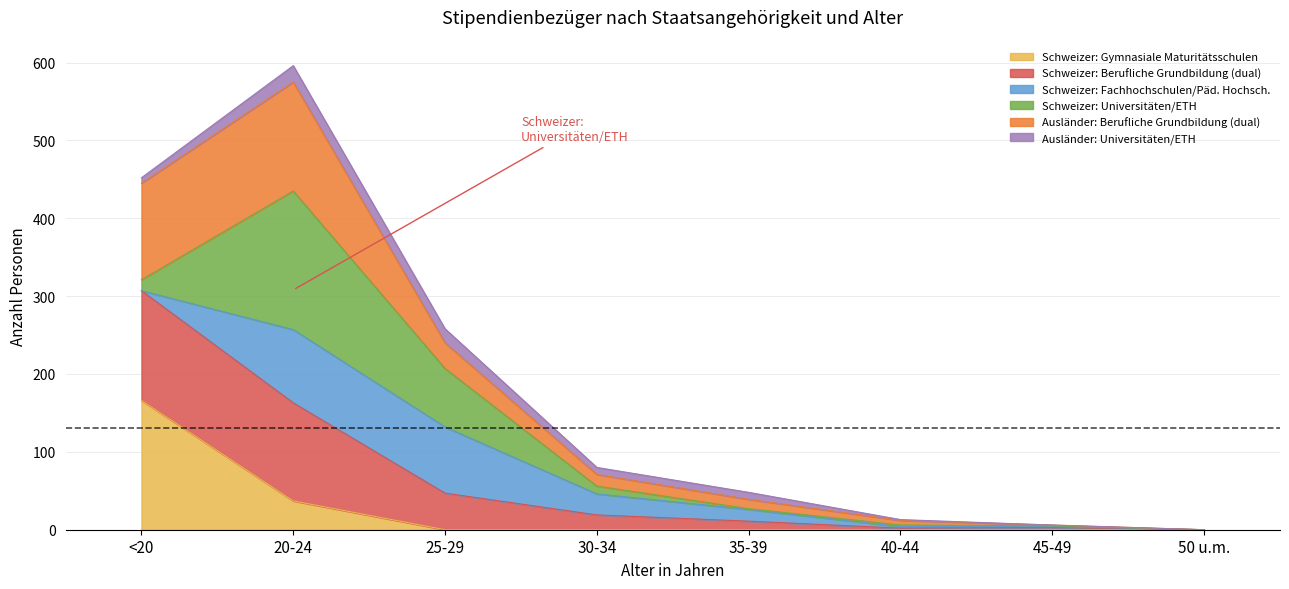

Which category has the lowest value in the Ausländer: Berufliche Grundbildung (dual) series?

50 u.m.